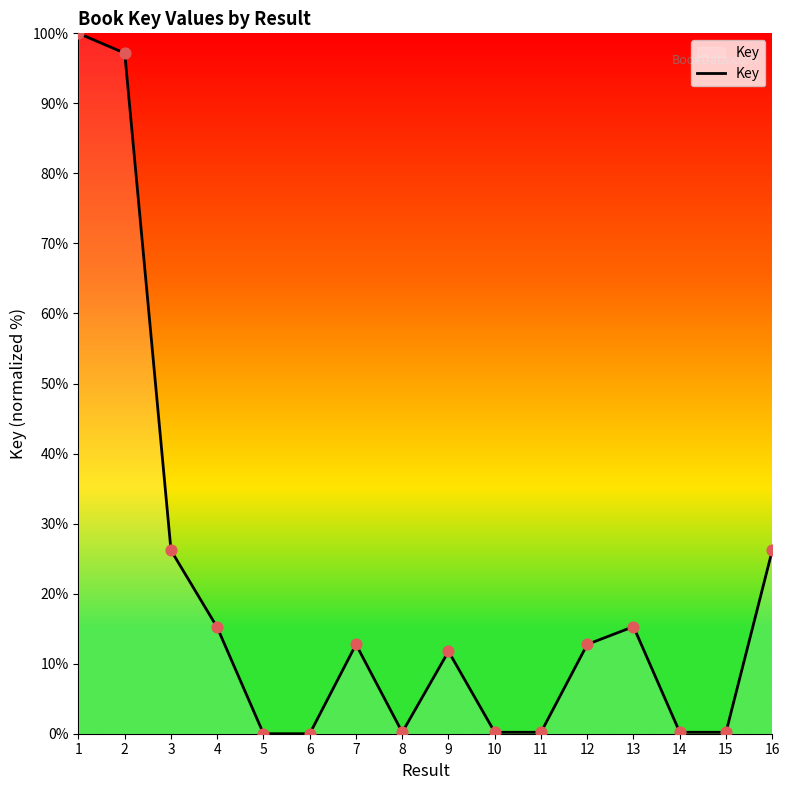

Which has a higher value, 16 or 5?

16